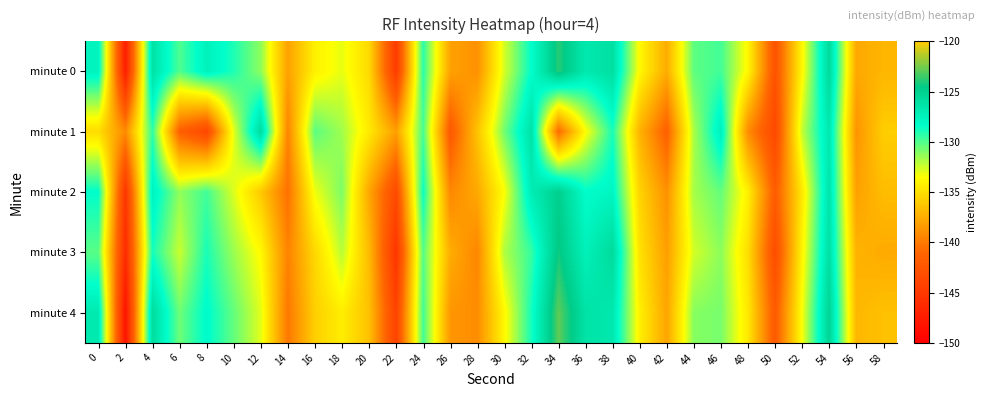

At which category is the sum across all series the highest?

54